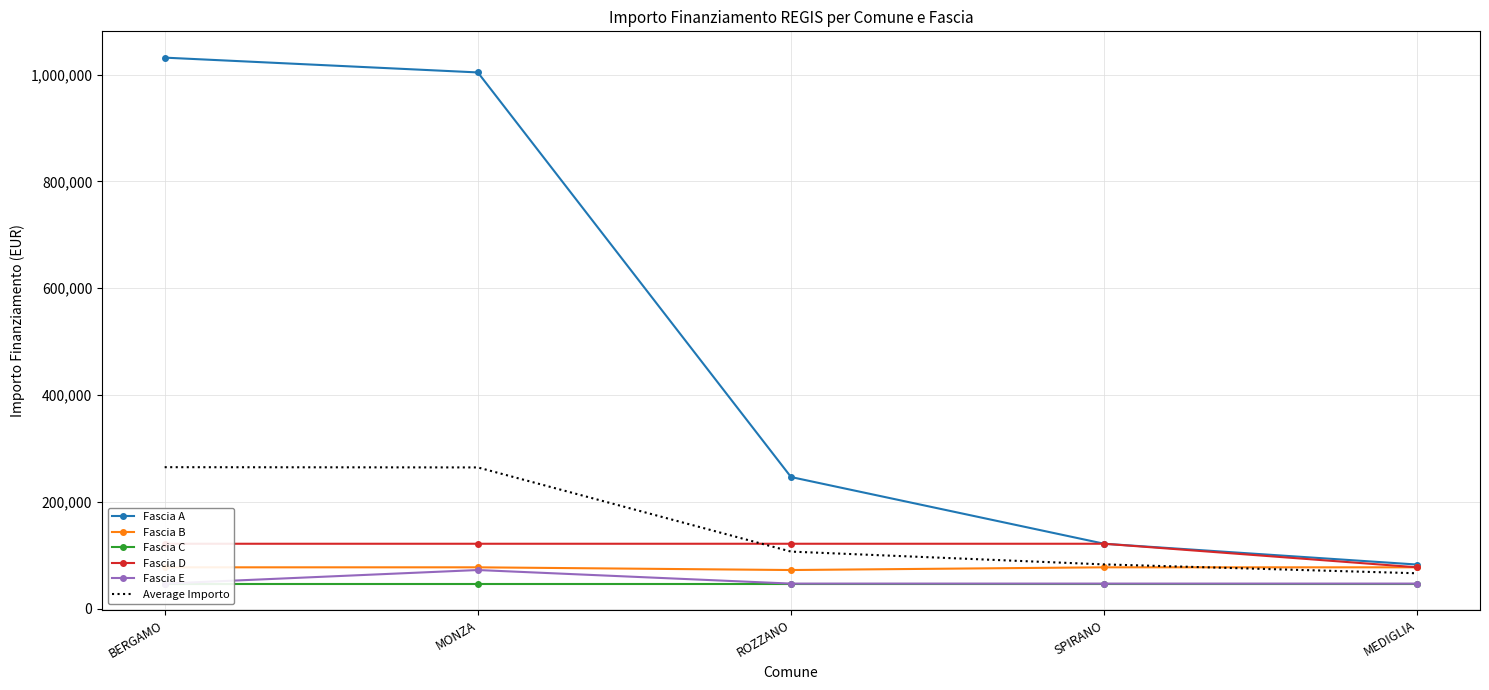

Rank the categories by Fascia C value from lowest to highest.

BERGAMO, MONZA, ROZZANO, SPIRANO, MEDIGLIA